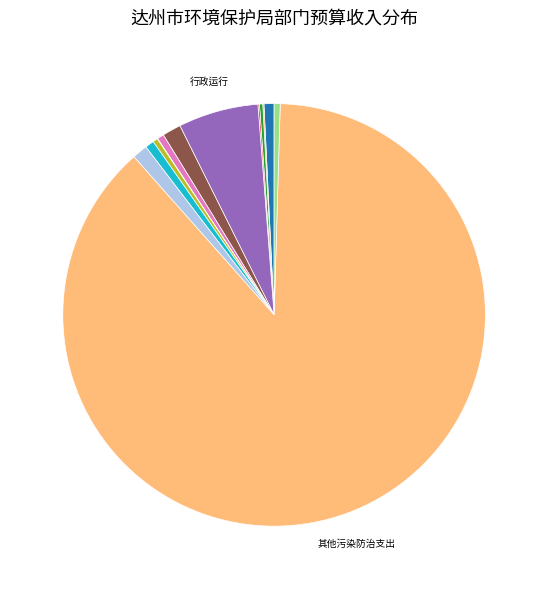

Is there any slice that represents more than half of the pie?

Yes